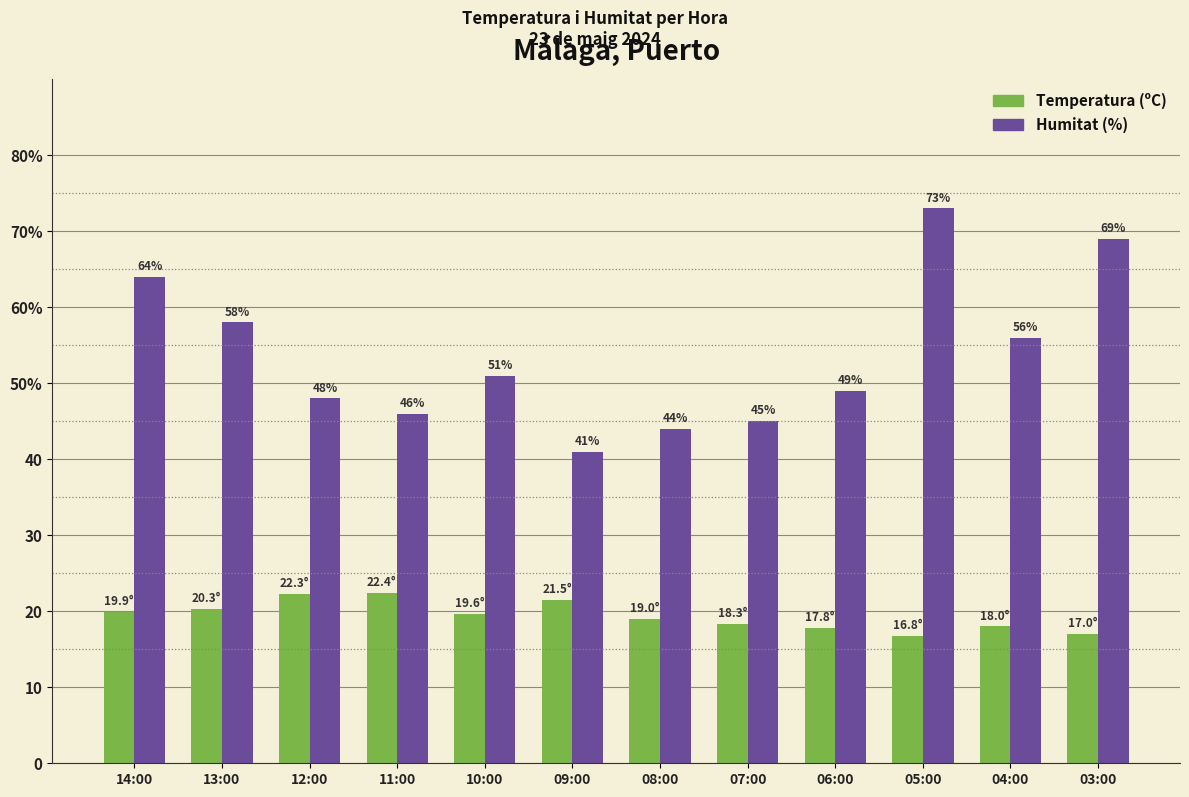

What position from the right is 11:00?

9